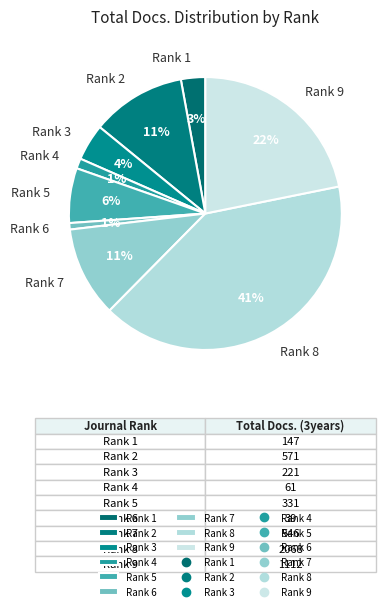

The Rank 5 slice represents 1% of the pie. True or false?

False